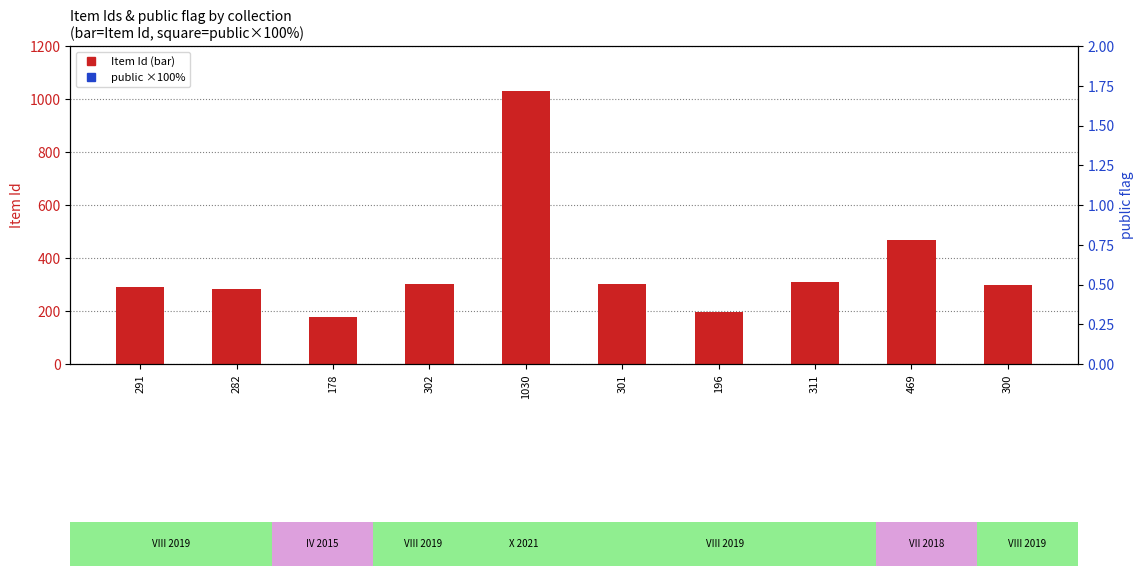

Which series has the largest total across all categories?

Item Id